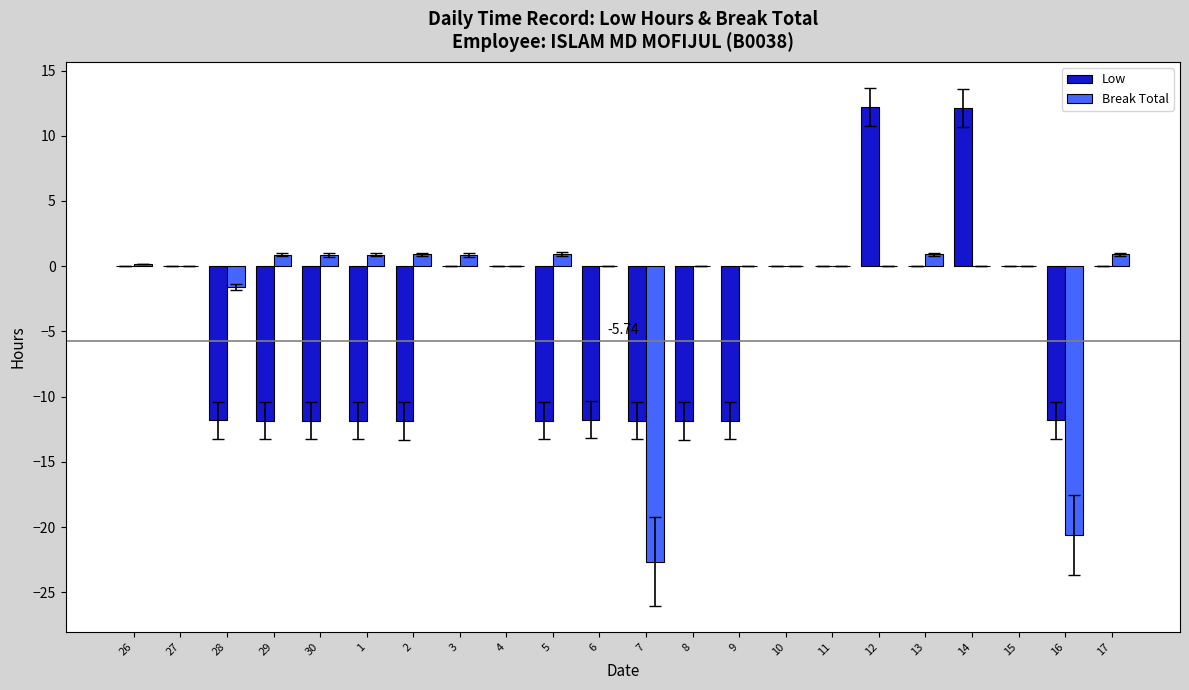

What is the difference between the Break Total values at 6 and 1?

0.9